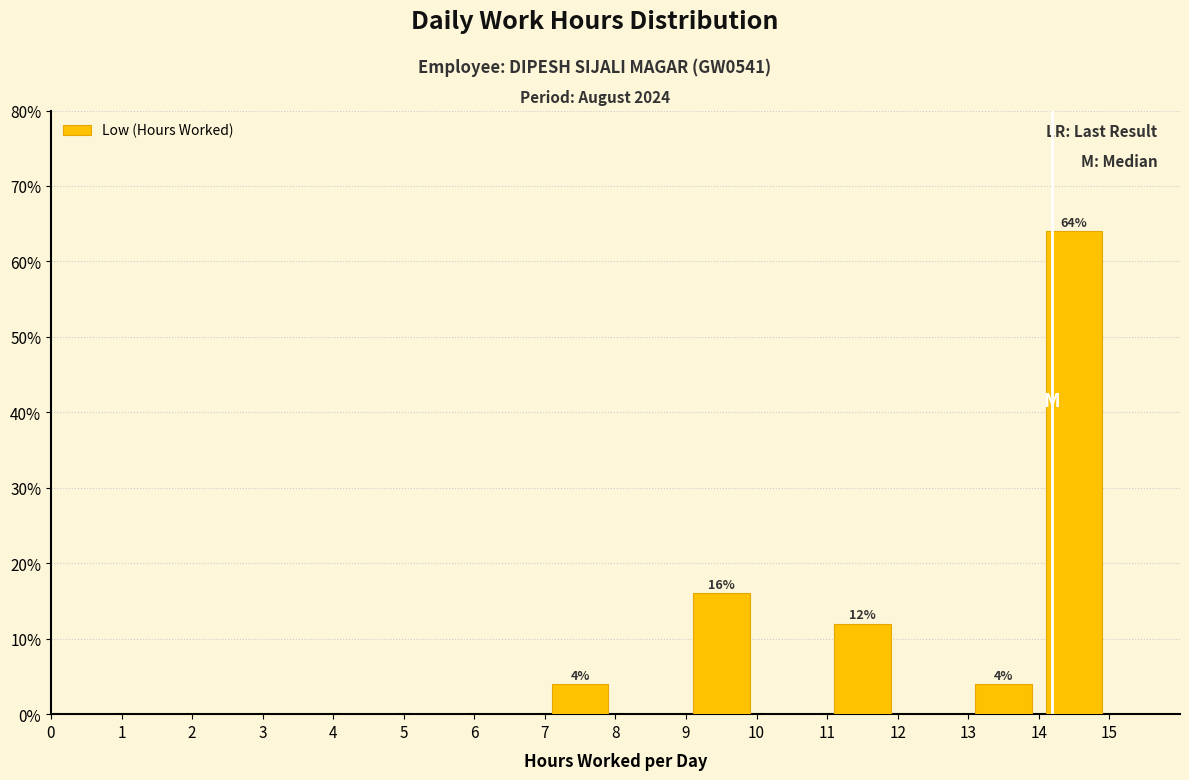

Over which range of the x-axis is the bar tallest?

14 to 15